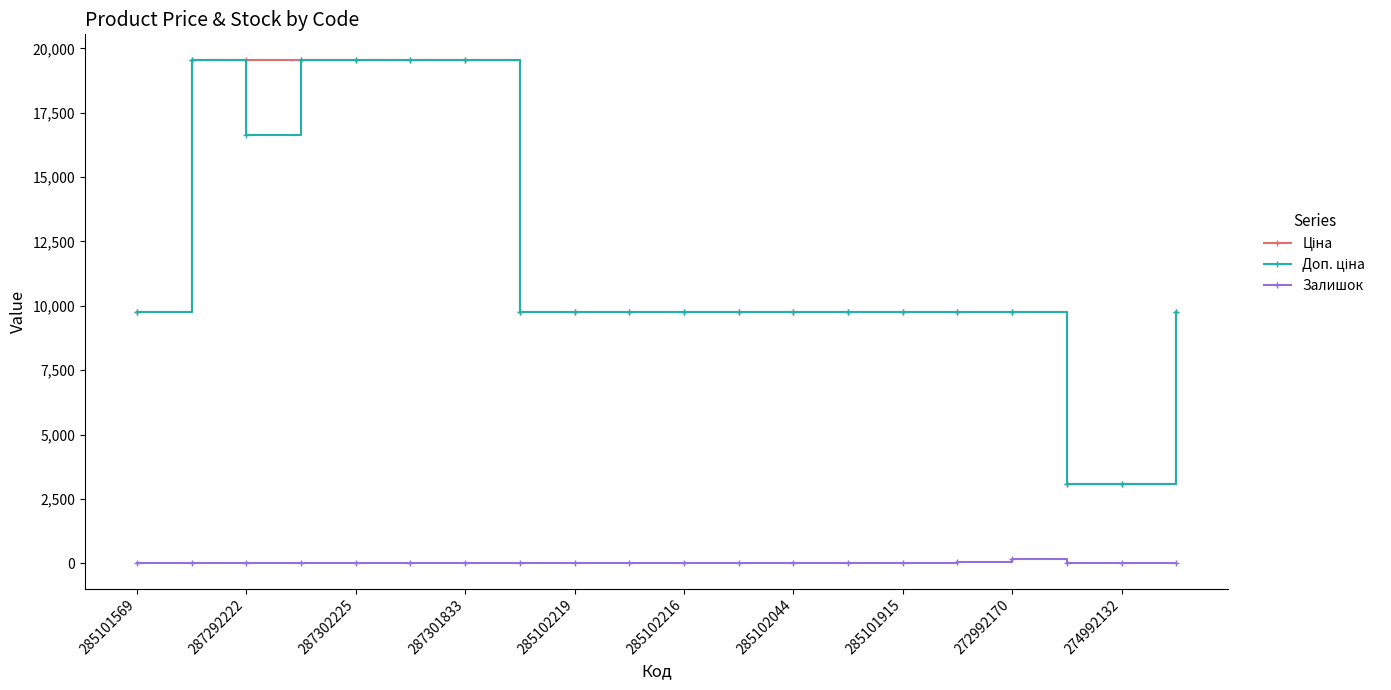

Does the chart display data point markers on the line(s)?

Yes